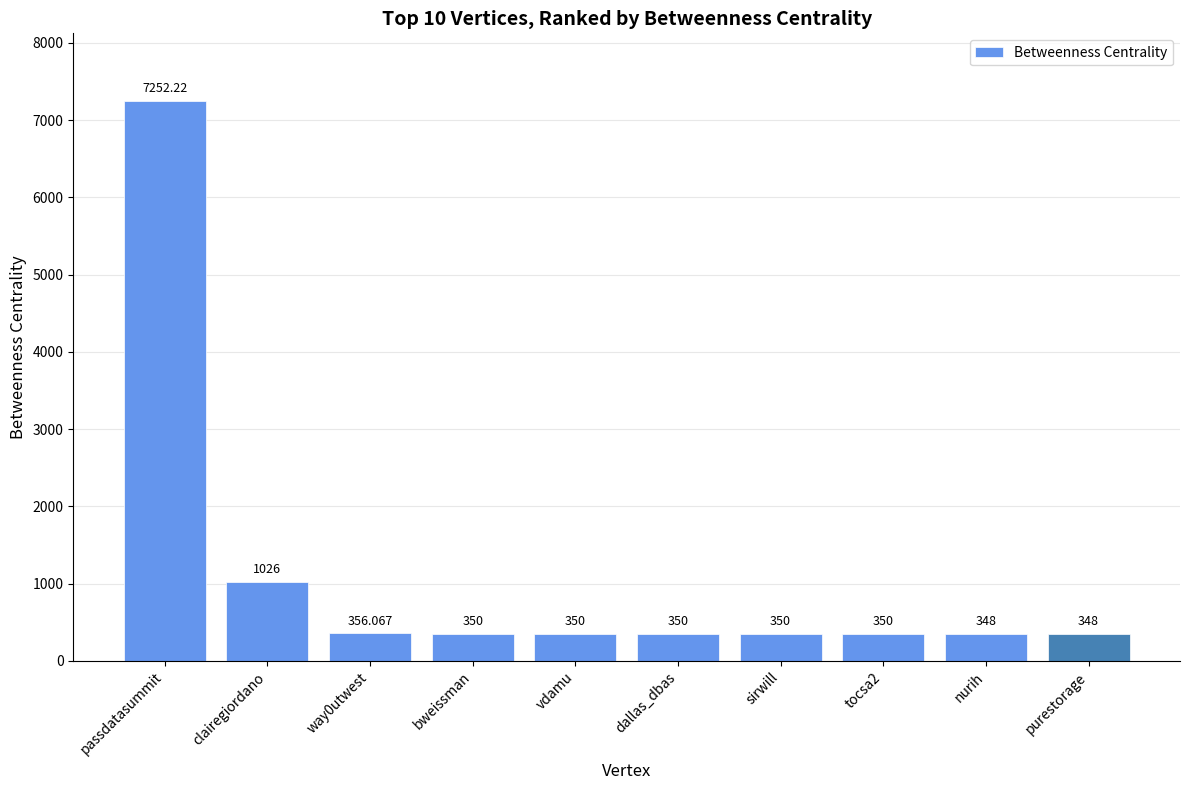

At which label is the value closest to 3800?

clairegiordano